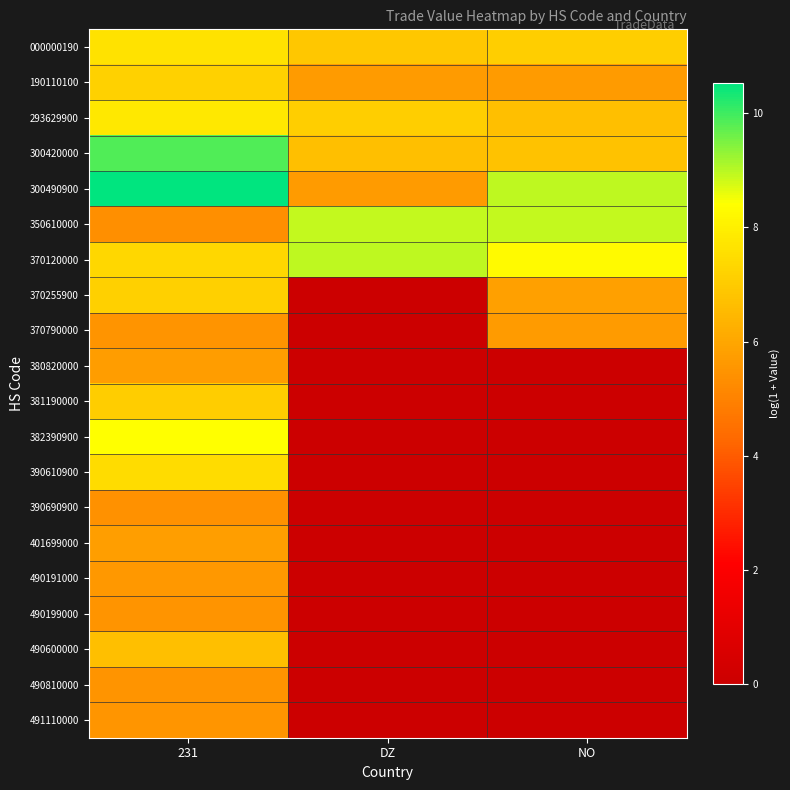

List the series in order of their peak value, highest first.

300490900, 300420000, 370120000, 350610000, 382390900, 293629900, 000000190, 390610900, 190110100, 370255900, 381190000, 490600000, 401699000, 380820000, 370790000, 490191000, 491110000, 490810000, 490199000, 390690900